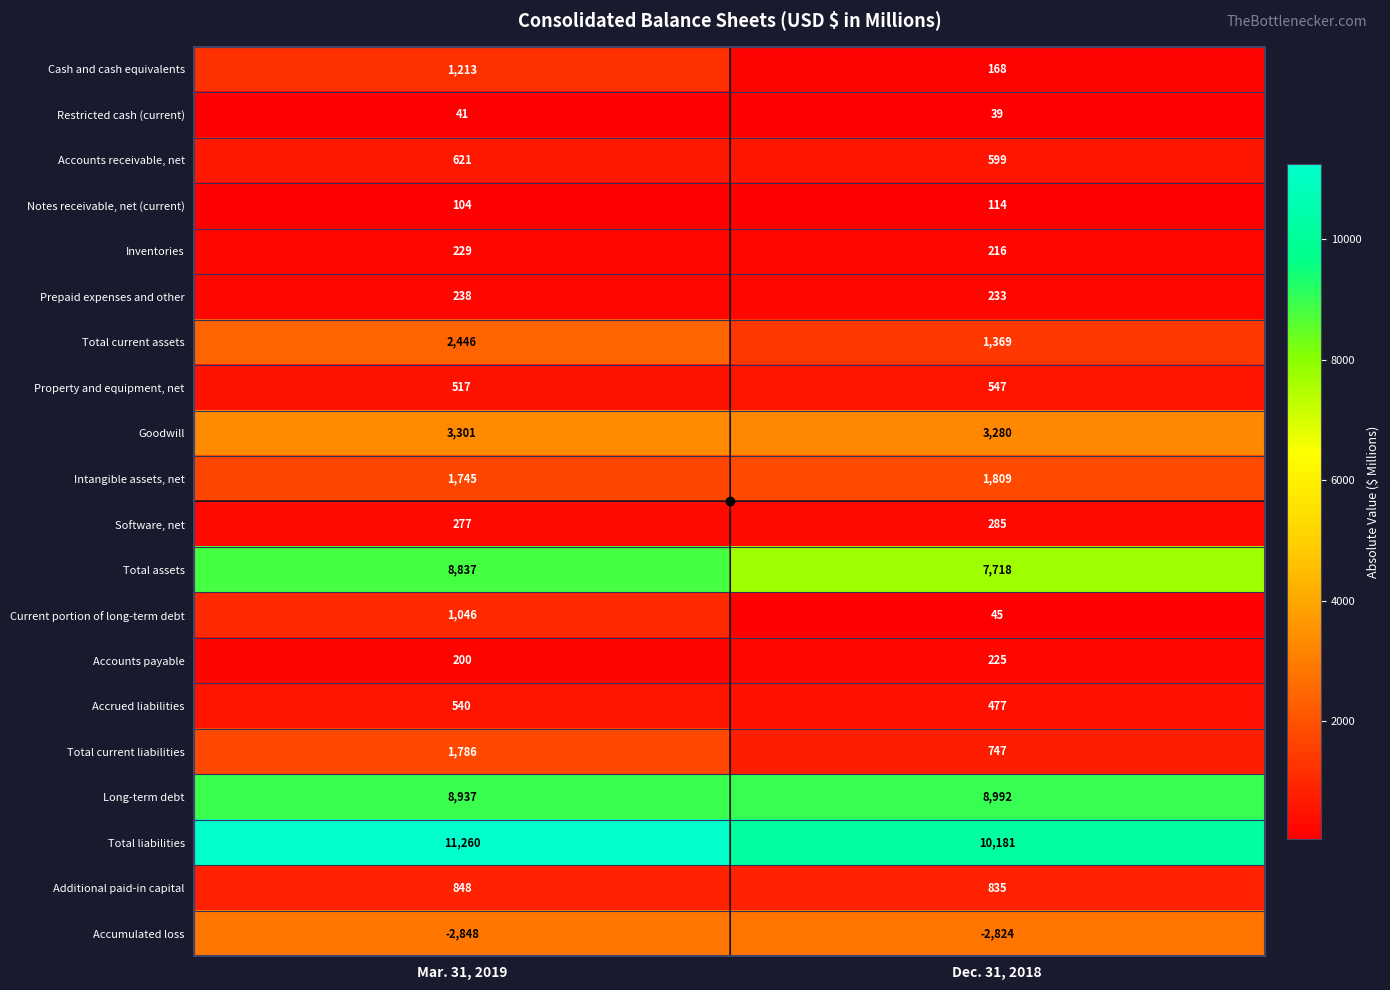

The value of Inventories at Mar. 31, 2019 is 229. True or false?

True